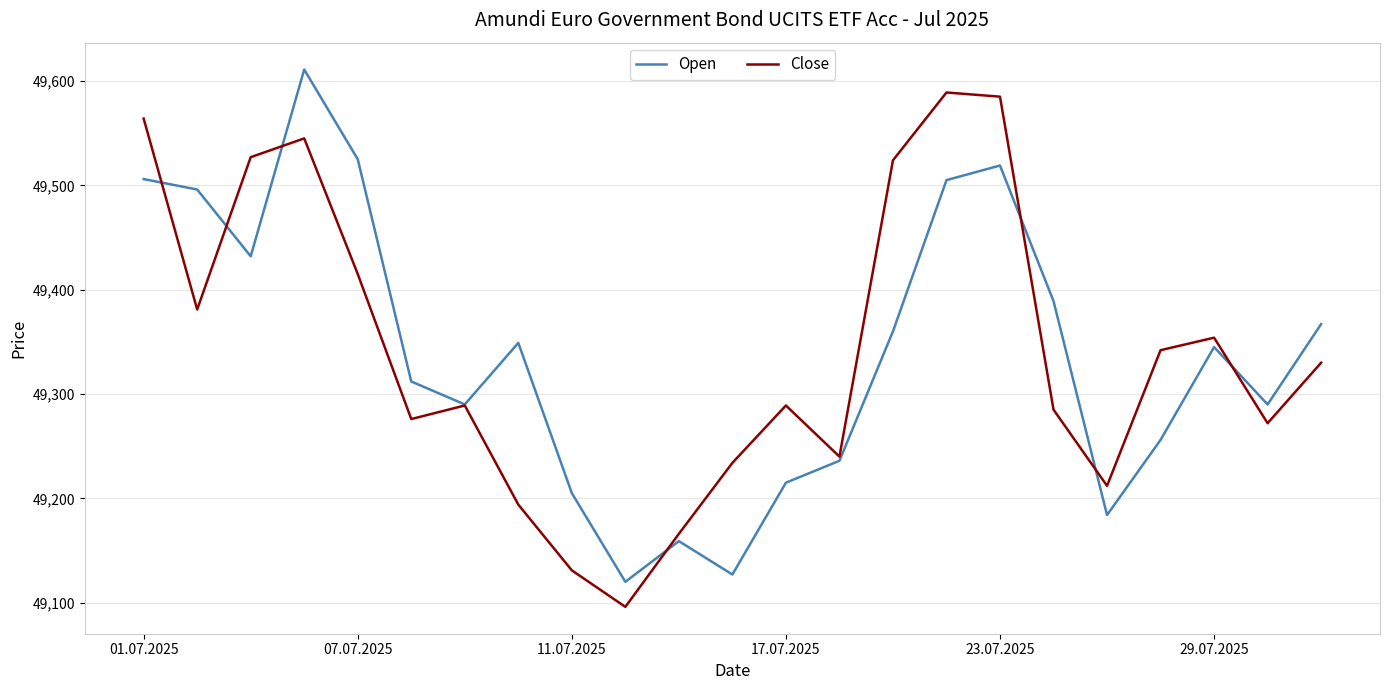

In Close, how many points are lower than both neighbors (excluding endpoints)?

6